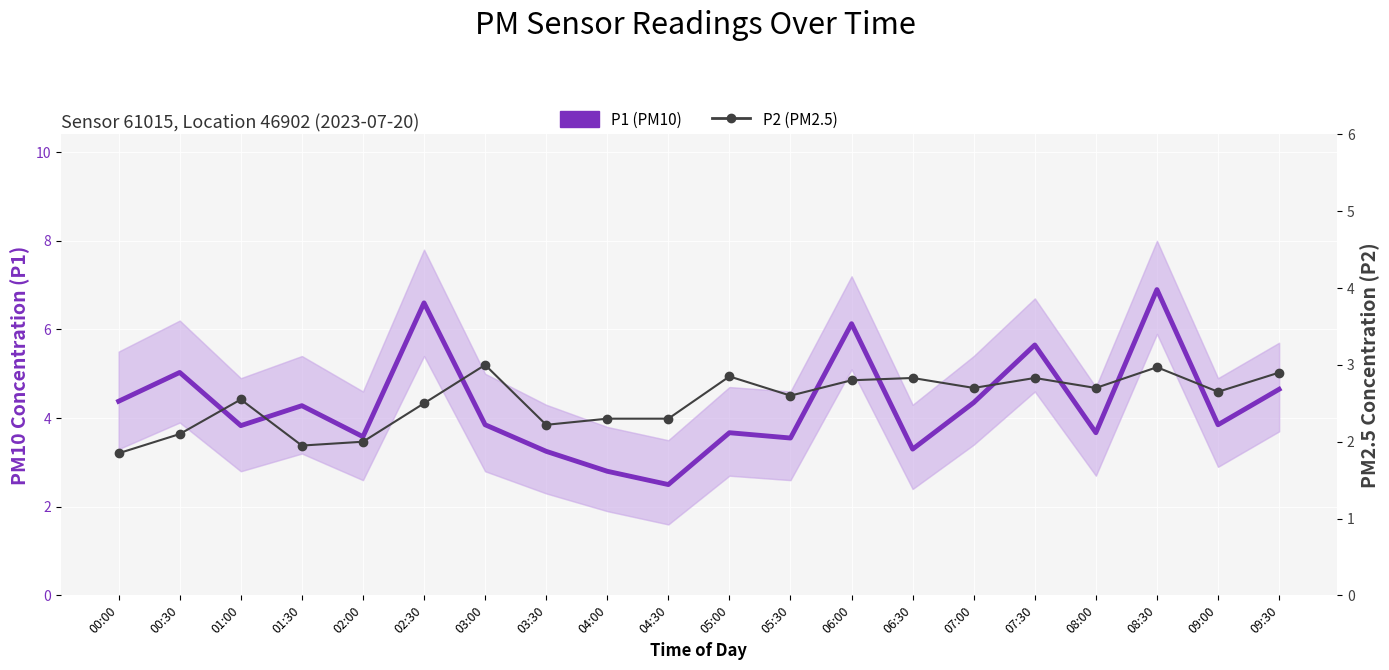

How many interior local valleys does the P1 (PM10) series have?

7